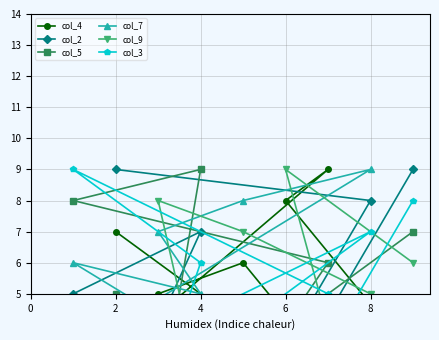

How many intersections are there between col_3 and col_7?

3